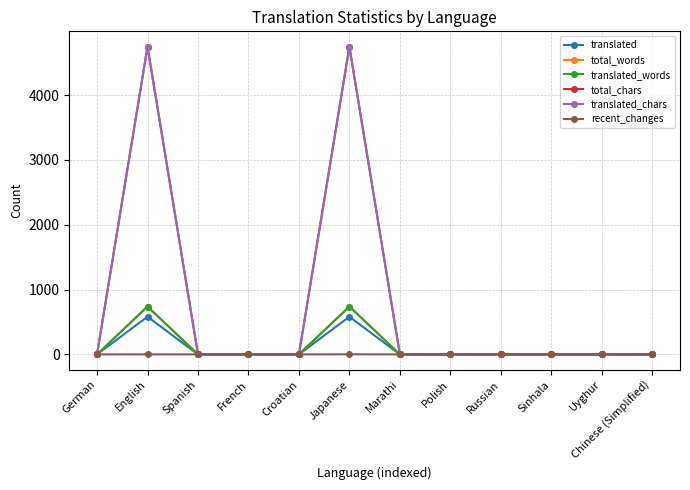

Rank the series by their maximum value, from lowest to highest.

recent_changes, translated, total_words, translated_words, total_chars, translated_chars